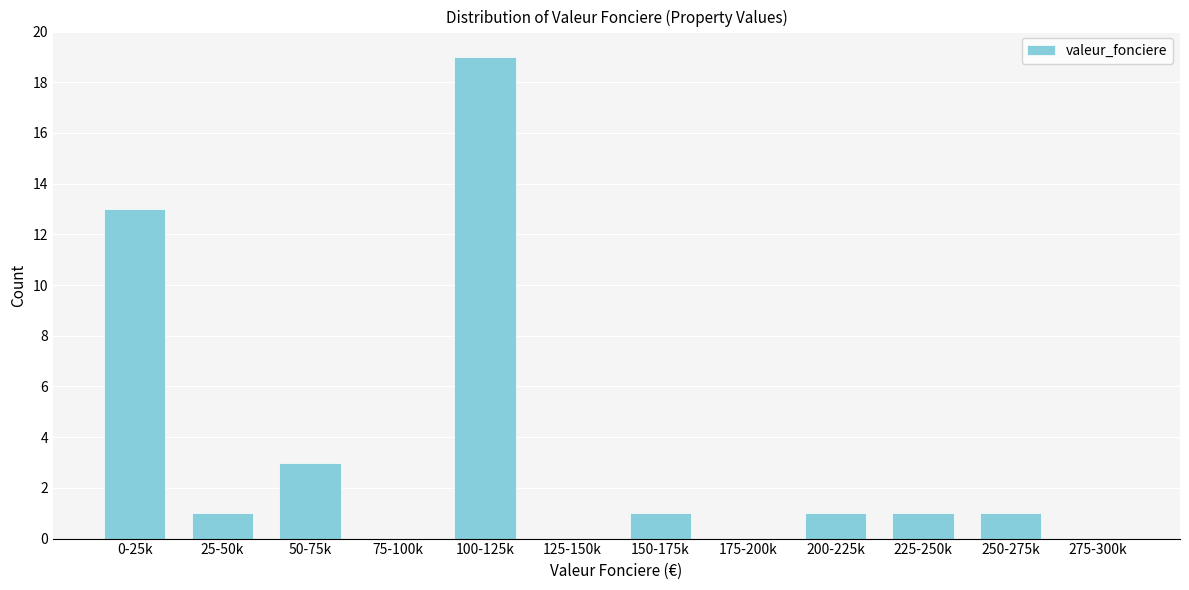

Reading left to right, transcribe all the data shown in this chart.

0-25k=13	25-50k=1	50-75k=3	75-100k=0	100-125k=19	125-150k=0	150-175k=1	175-200k=0	200-225k=1	225-250k=1	250-275k=1	275-300k=0